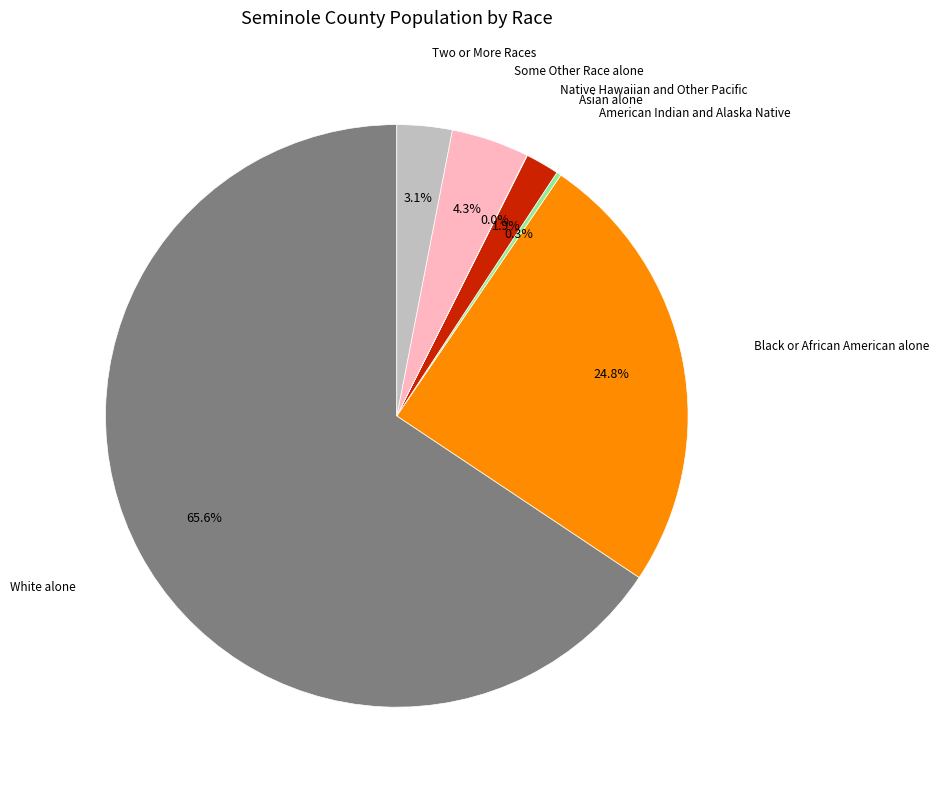

What is the ratio of the value at Asian alone to the value at Some Other Race alone?

0.4